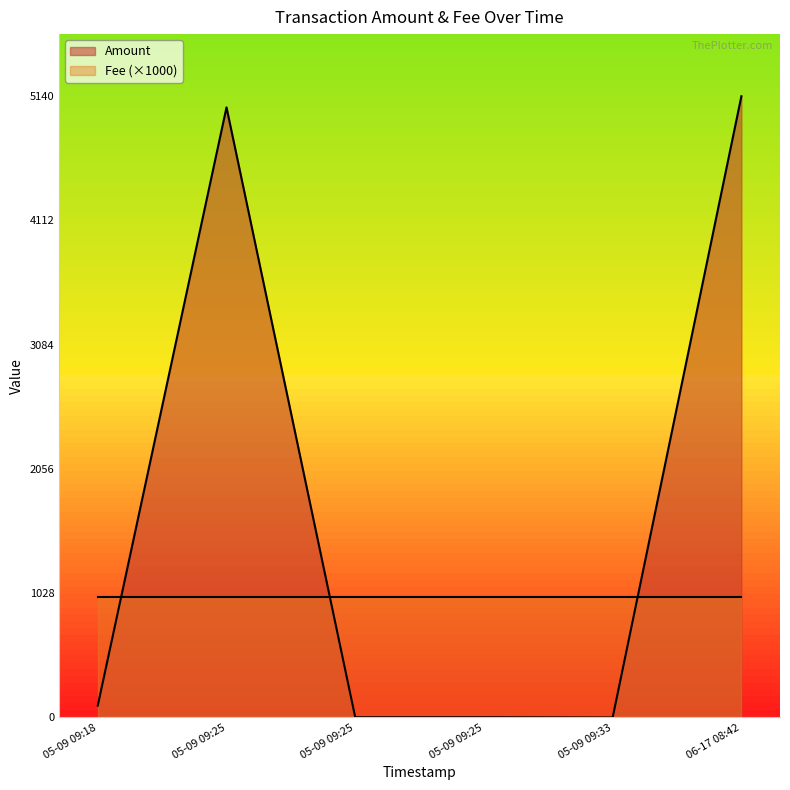

What is the sum of all values?

10291.0